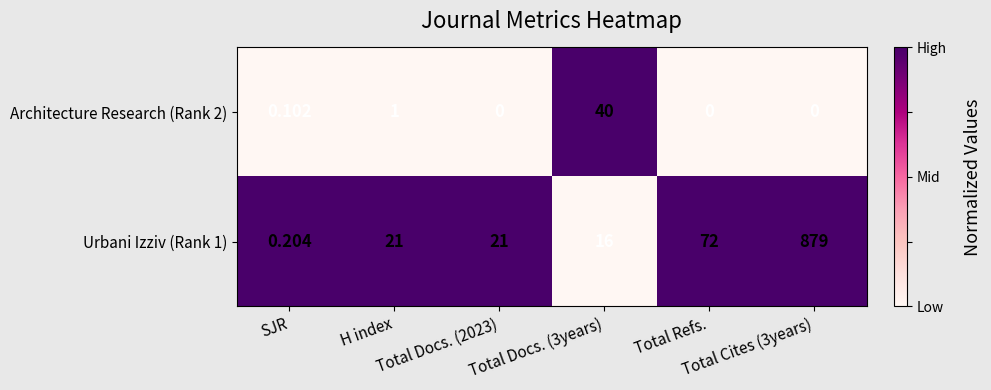

Which series has the largest range (max minus min)?

Urbani Izziv (Rank 1)